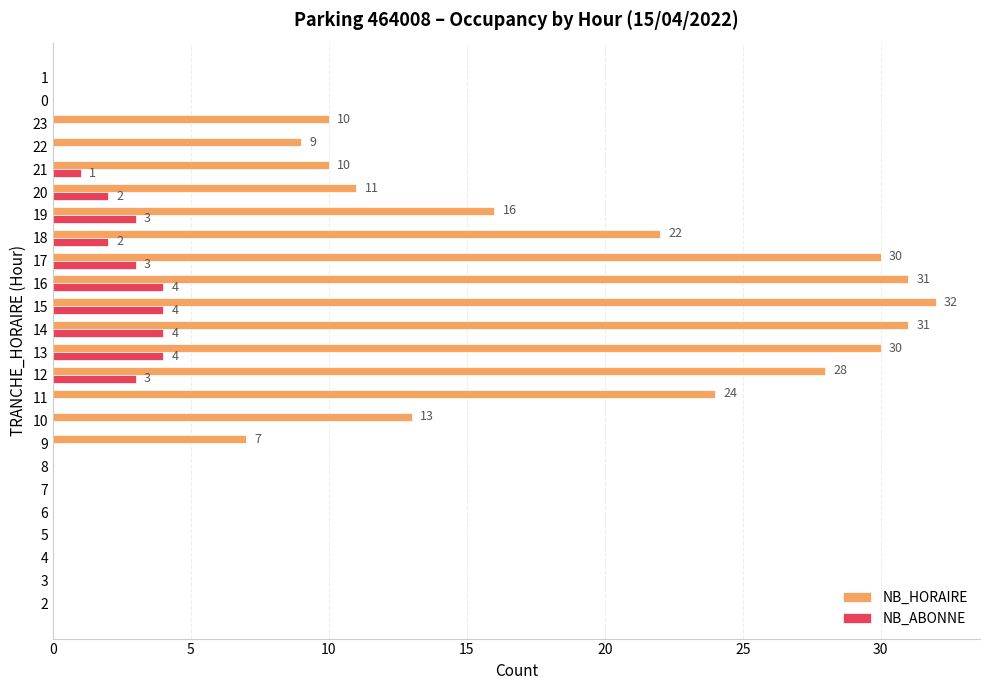

At which category is the sum across all series the highest?

15